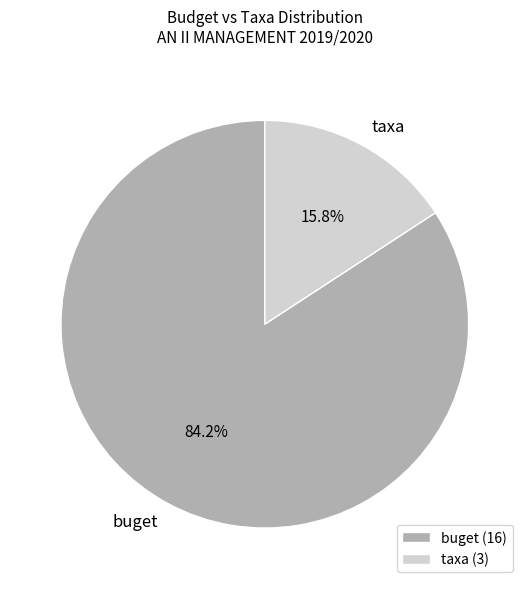

What is the ratio of the value at buget to the value at taxa?

5.3